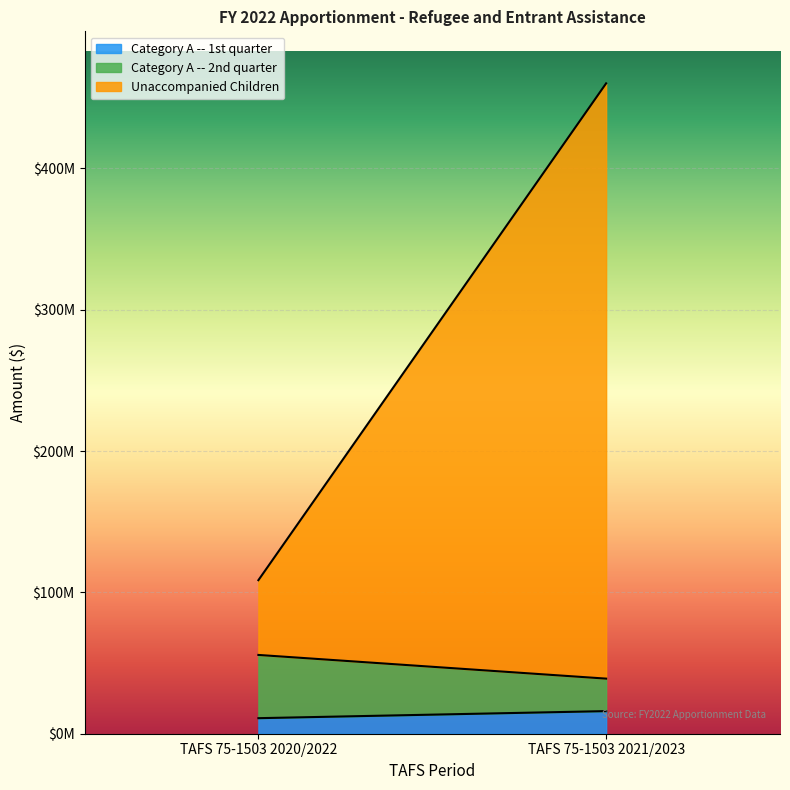

What are all the series names shown in the legend?

Category A -- 1st quarter, Category A -- 2nd quarter, Unaccompanied Children